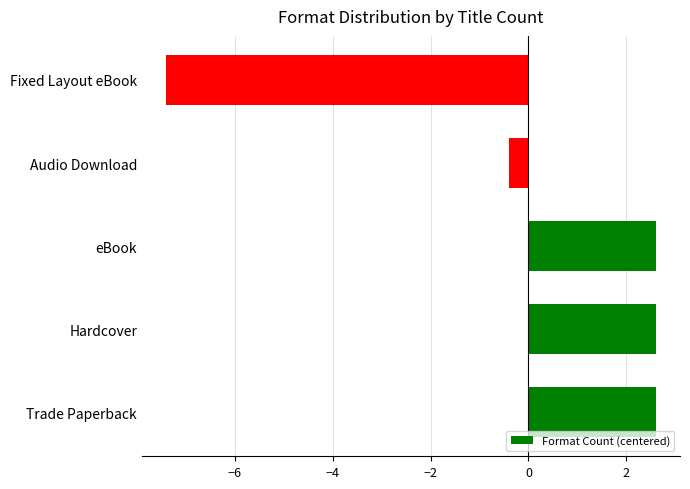

What is the change in value from Audio Download to Fixed Layout eBook?

-7.0